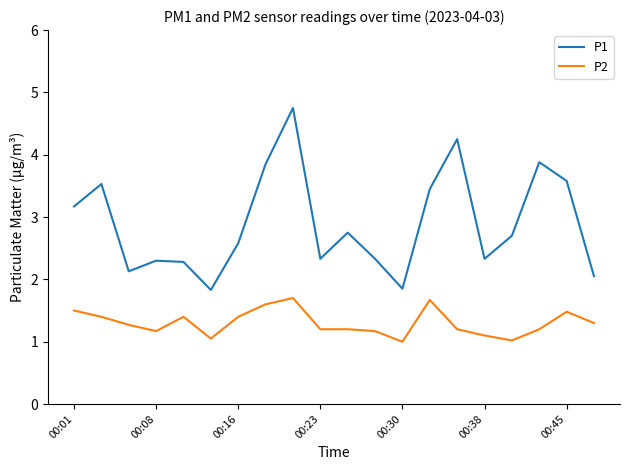

What are all the series names shown in the legend?

P1, P2